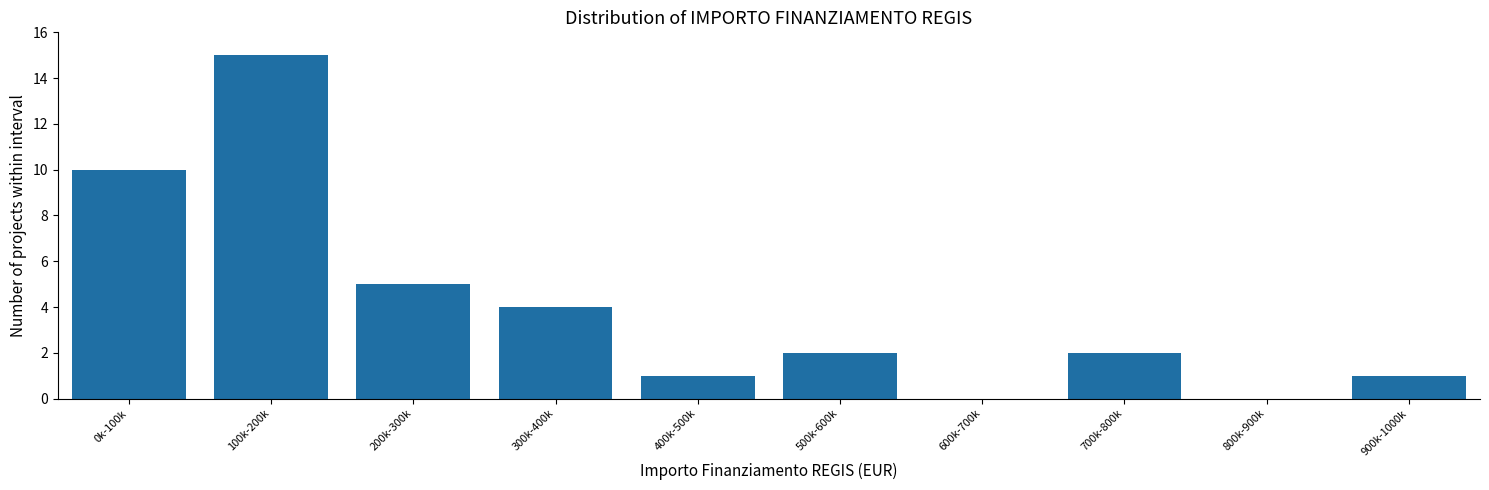

Reading left to right, what are all the values shown in this chart?

0k-100k=10	100k-200k=15	200k-300k=5	300k-400k=4	400k-500k=1	500k-600k=2	600k-700k=0	700k-800k=2	800k-900k=0	900k-1000k=1